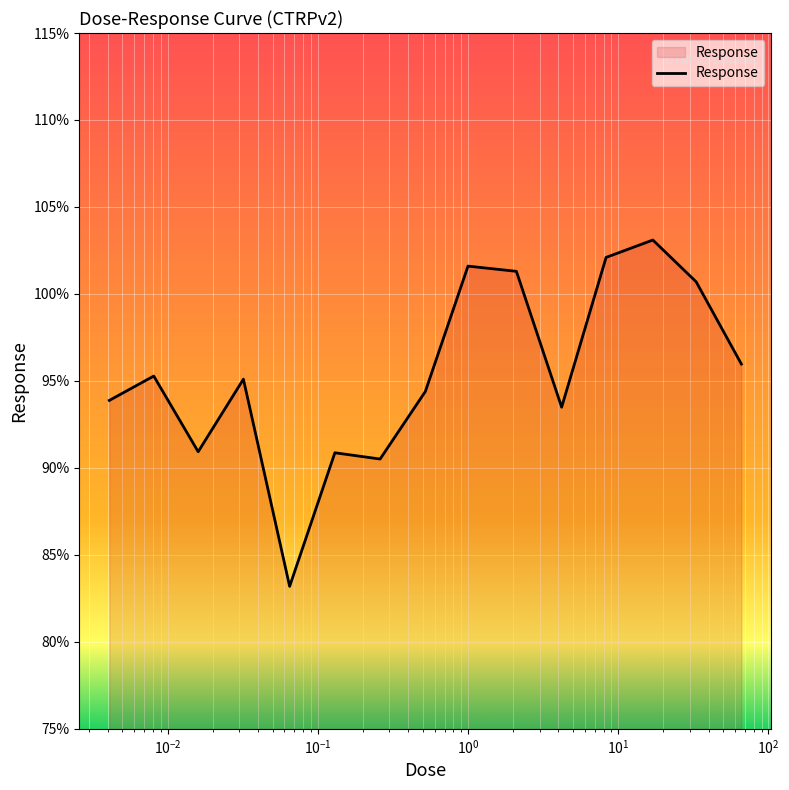

How many interior local valleys (lower than both neighbors) does the data have?

4